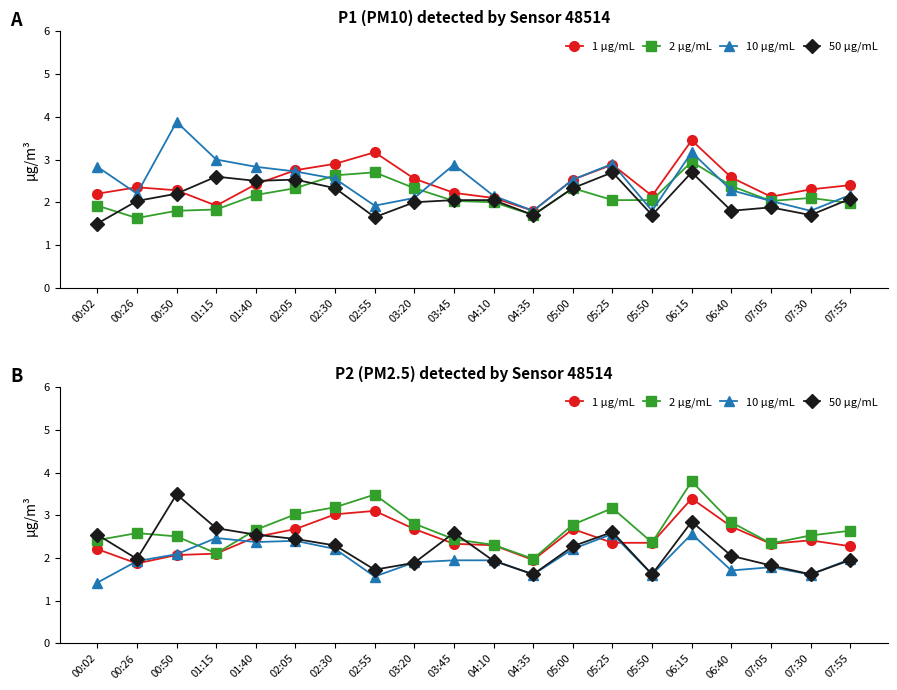

How many values in the 50 µg/mL series exceed 2?

11